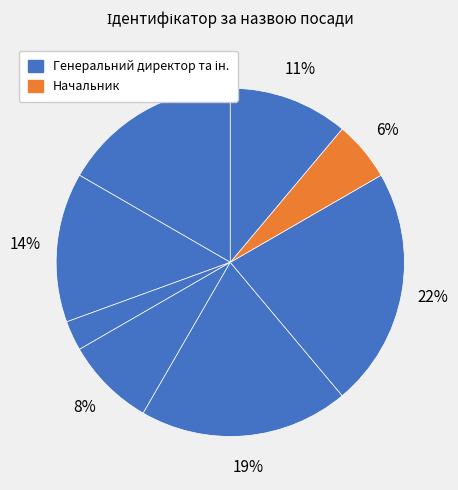

Count the number of slices in the pie.

8